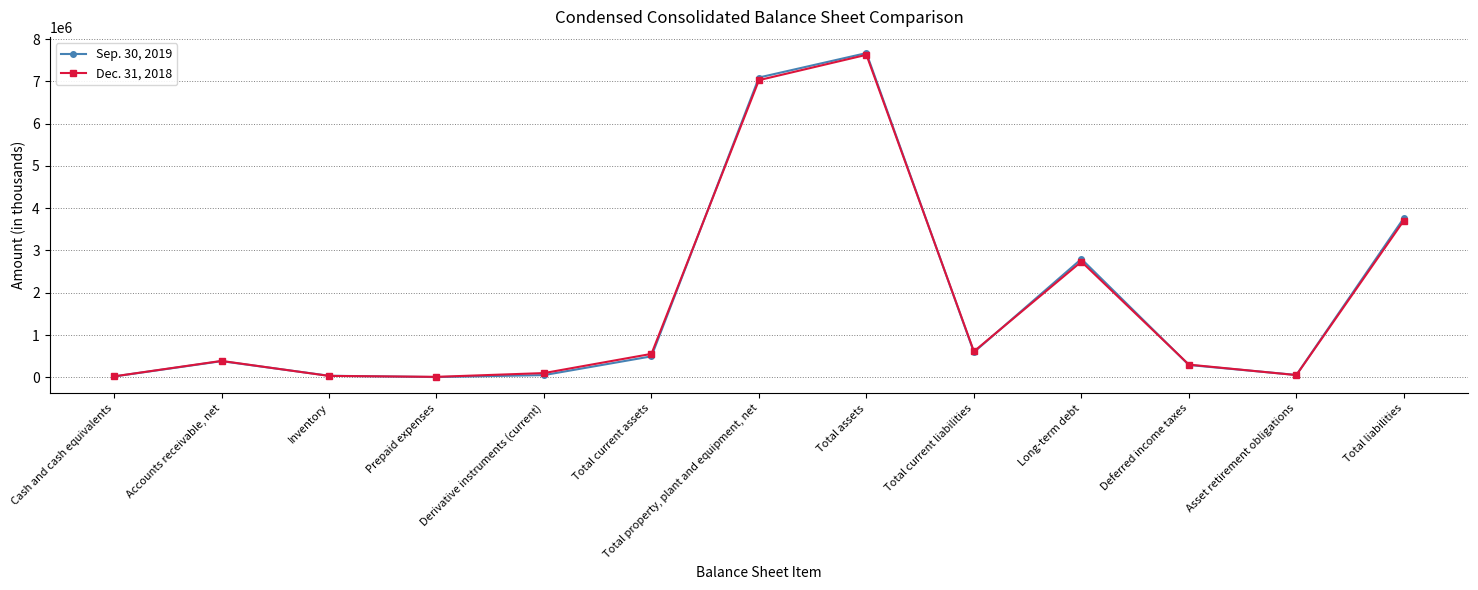

List the series in order of their peak value, lowest first.

Dec. 31, 2018, Sep. 30, 2019